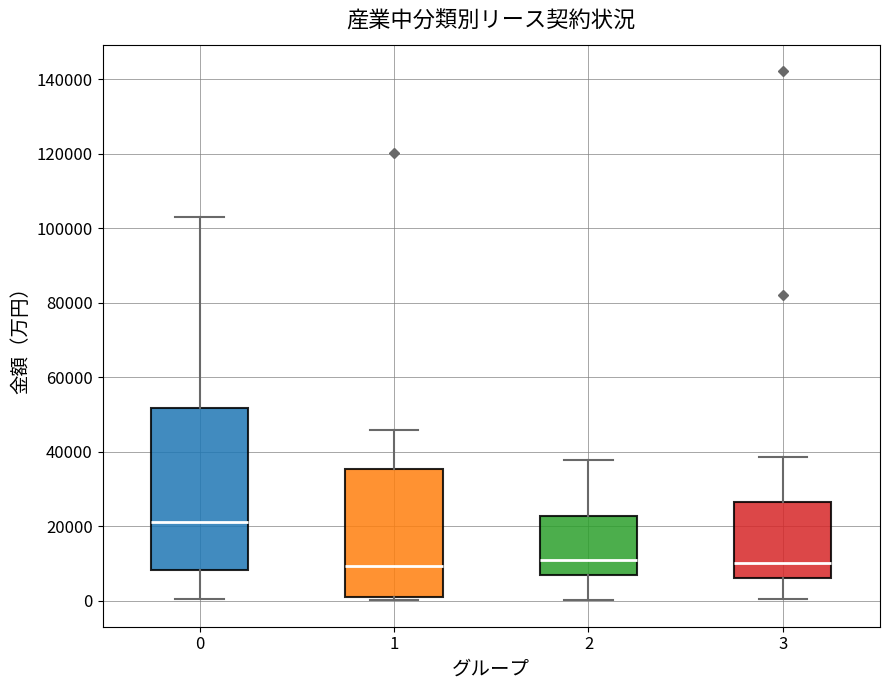

Reading left to right, read every box against the y-axis: the position of its median line, the range the box covers, and the ends of its whiskers. The values are not printed on the chart, so give them approximately, as read against the axis.

0: median 20000, box 8000 to 52000, whiskers 0 to 104000
1: median 10000, box 0 to 36000, whiskers 0 (just below the box's lower edge) to 46000
2: median 10000, box 6000 to 22000, whiskers 0 to 38000
3: median 10000, box 6000 to 26000, whiskers 0 to 38000